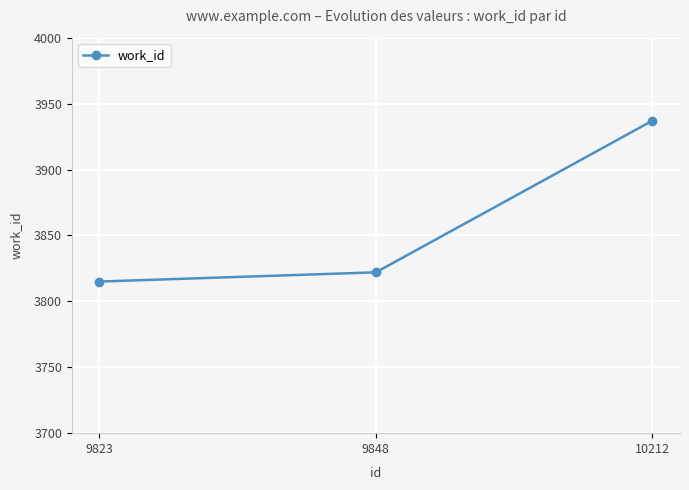

List the labels in order of value, smallest first.

9823, 9848, 10212